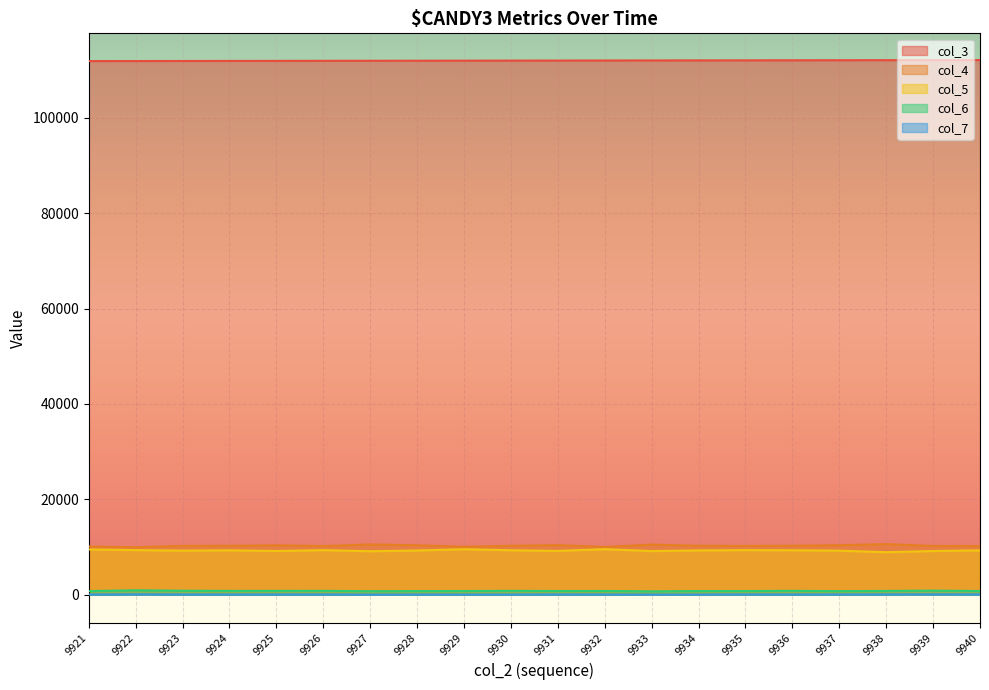

What is the lowest value of the col_5 series?

8914